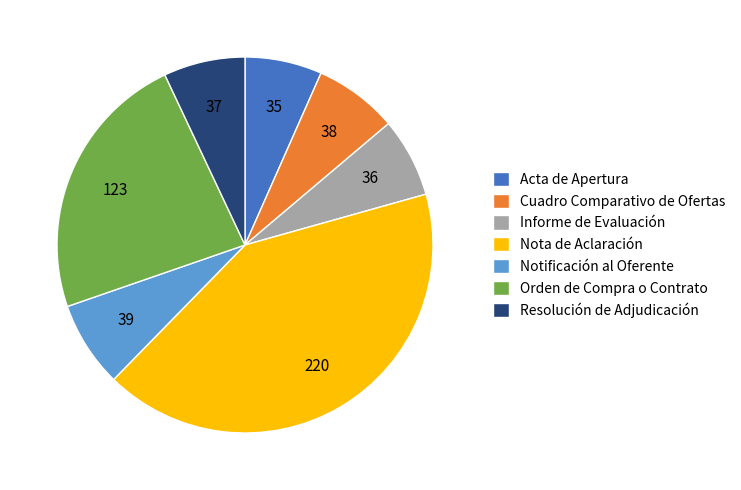

Which slice is the largest?

Nota de Aclaración